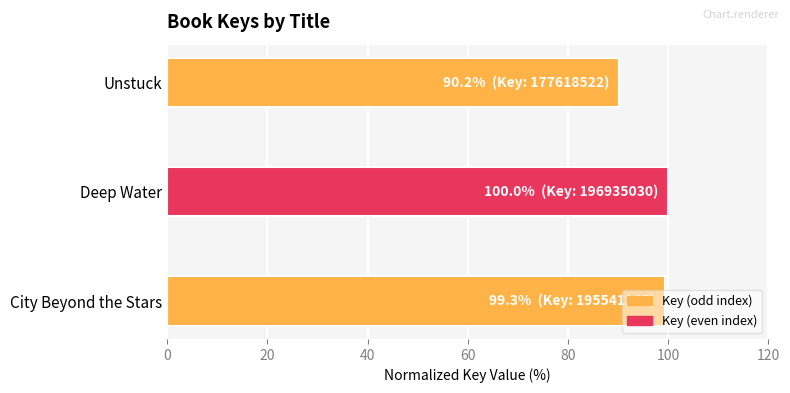

Are the bars horizontal?

Yes